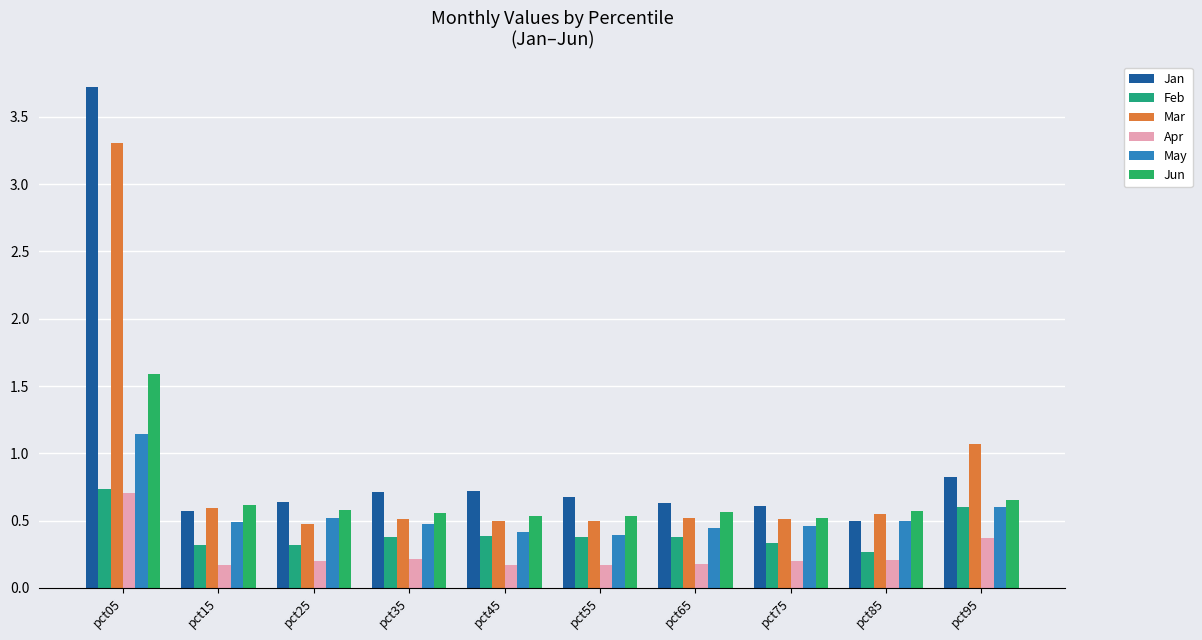

List the series in order of their overall mean, lowest first.

Apr, Feb, May, Jun, Mar, Jan